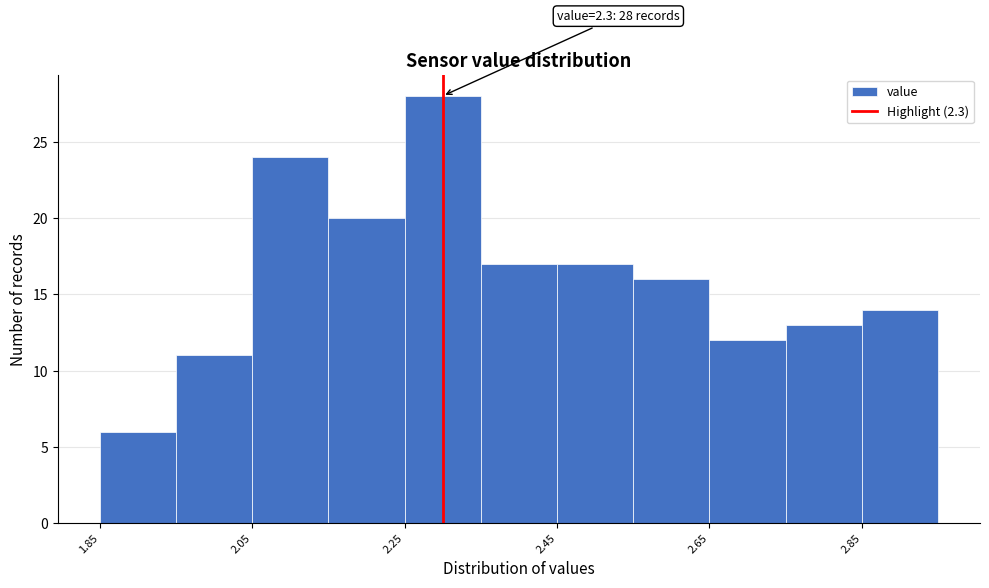

Over which range of the x-axis is the bar tallest?

2.25 to 2.35